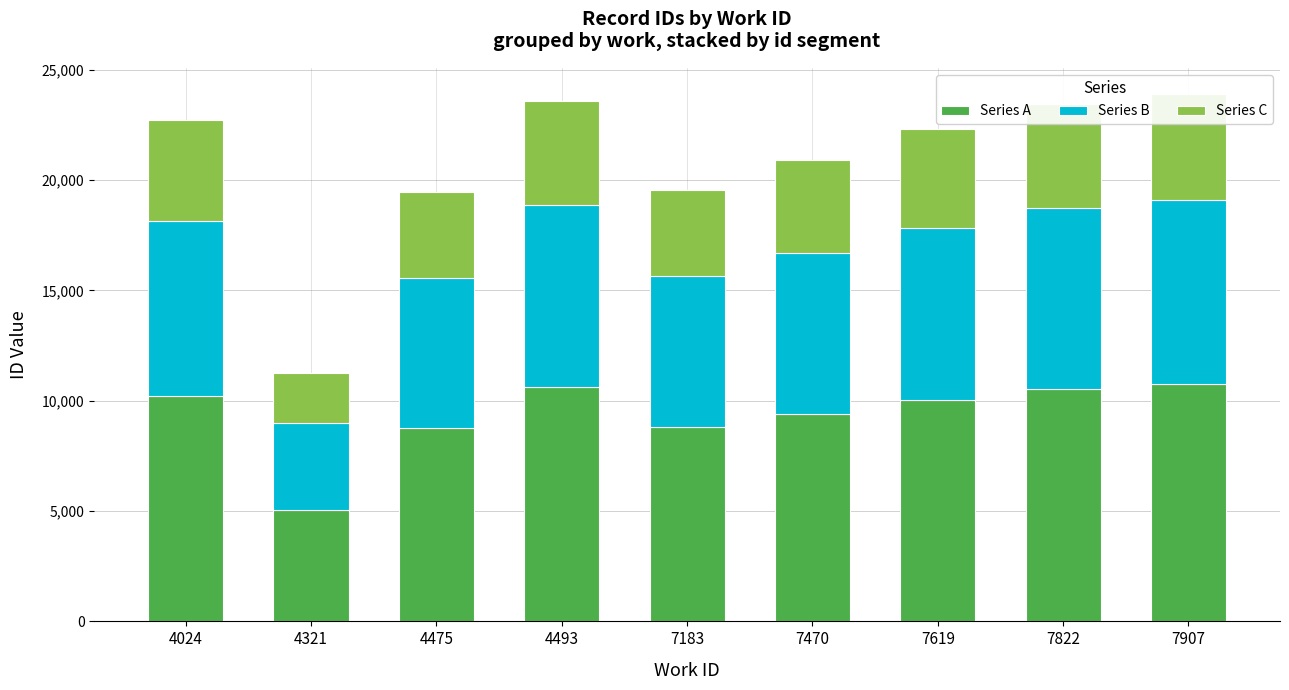

How many groups of bars are there?

9